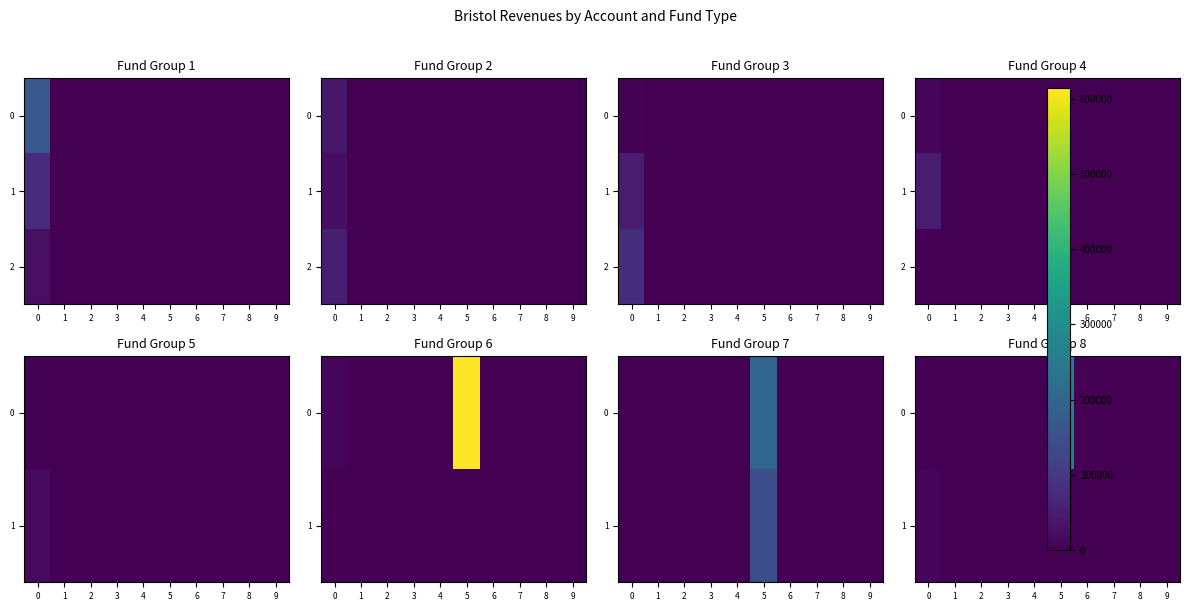

List the series in order of their peak value, lowest first.

2, 1, 0